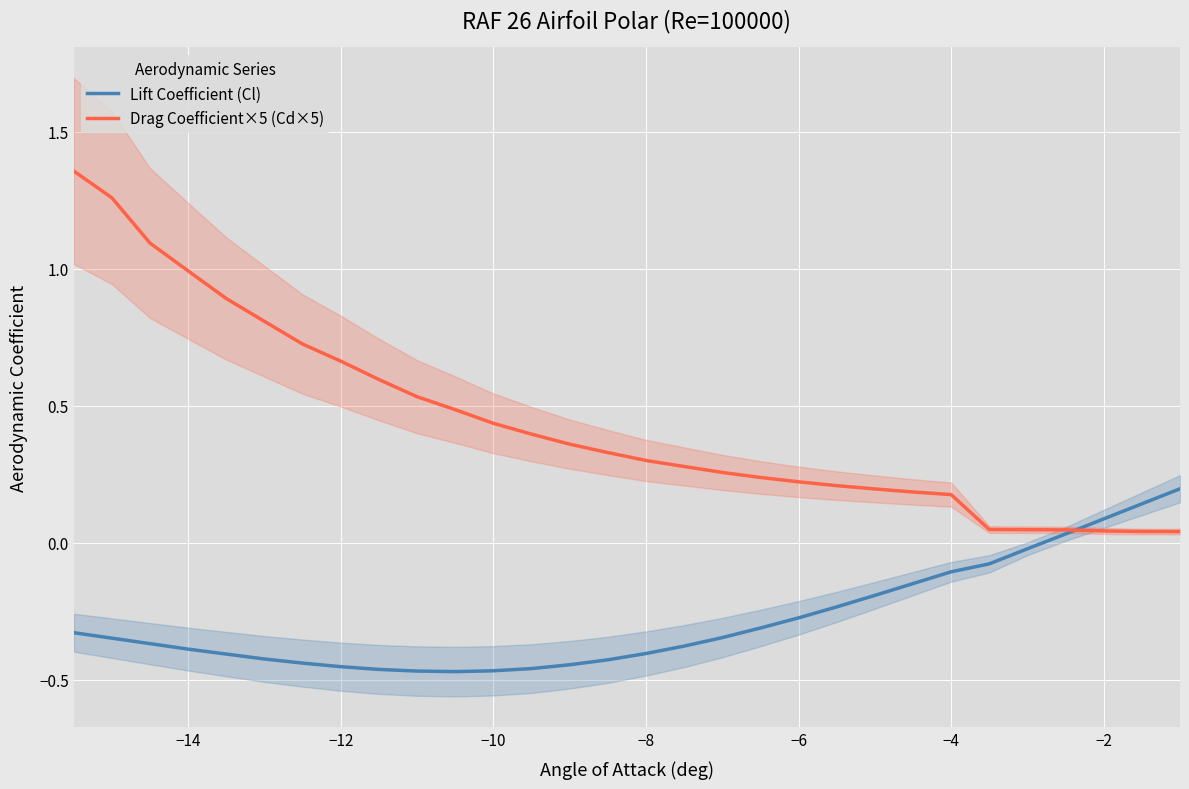

What are all the series names shown in the legend?

Lift Coefficient (Cl), Drag Coefficient×5 (Cd×5)